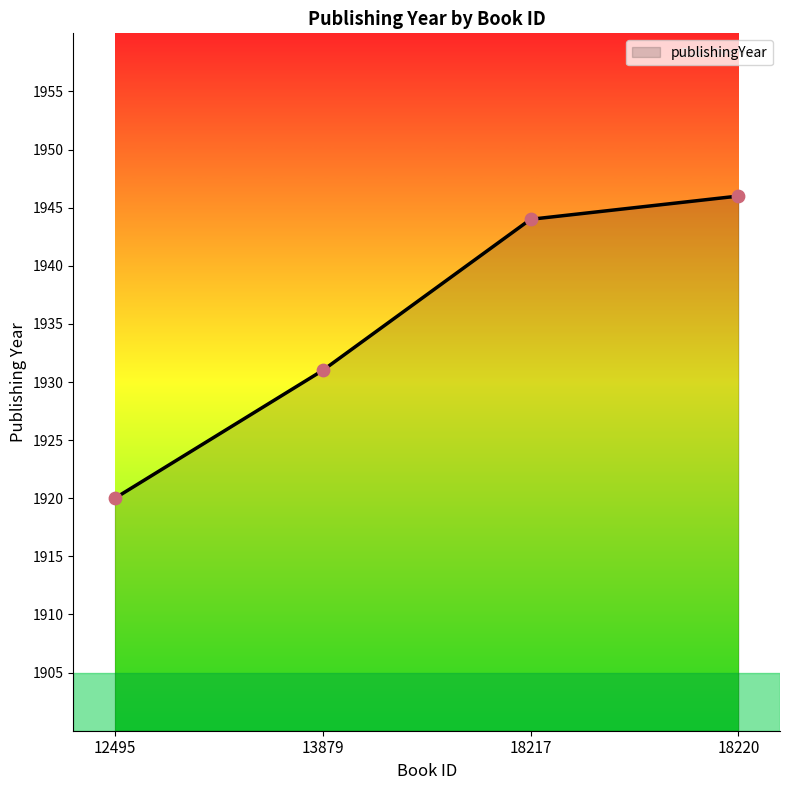

Approximately how many times larger is the value at 13879 compared to 18217?

1.0